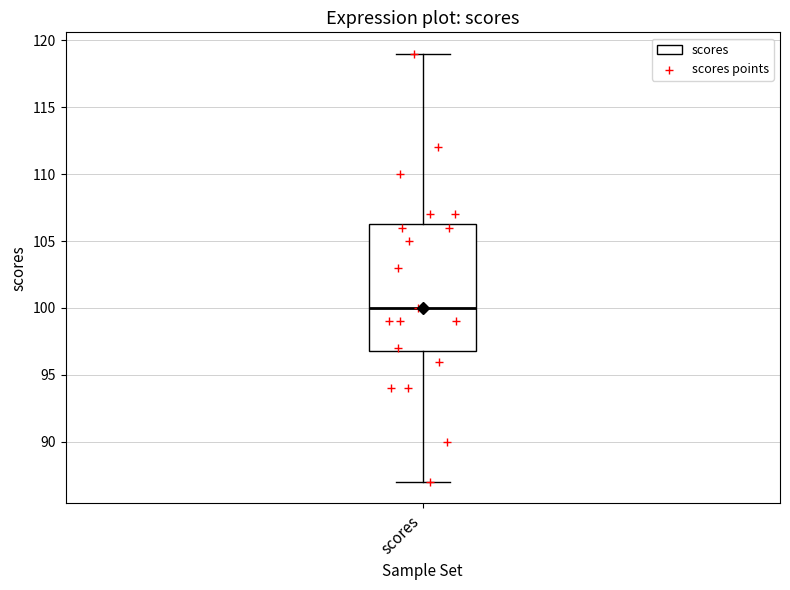

Read this box plot against the y-axis: the position of the median line, the range covered by the box, and the ends of both whiskers. The values are not printed on the chart, so give them approximately, as read against the axis.

median 100.0, box 97.0 to 106.5, whiskers 87.0 to 119.0